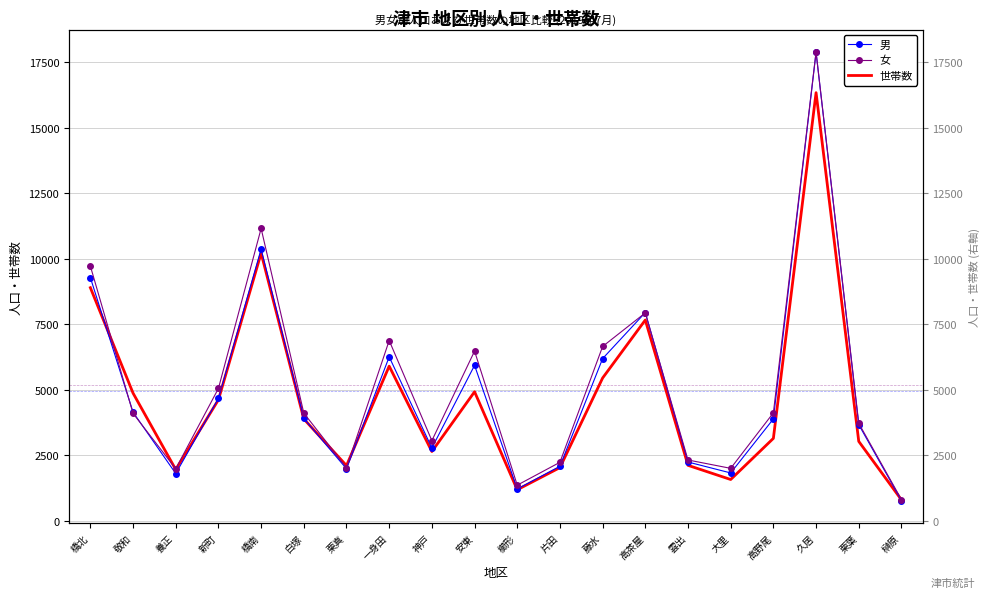

What is the sum of the 男 values at 橋北 and 久居?

27172